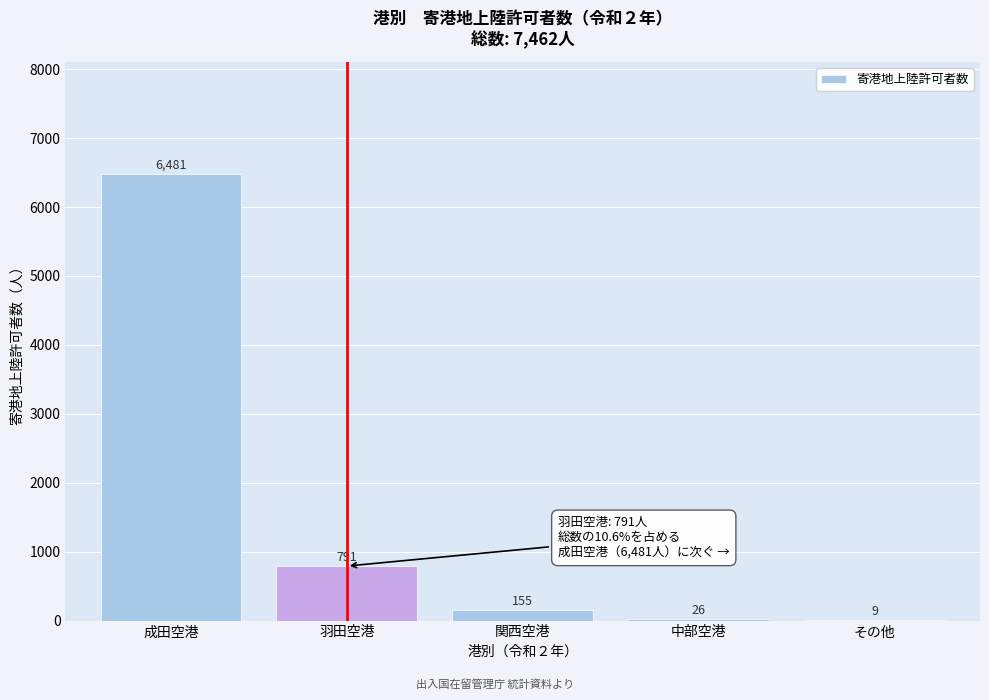

Reading right to left, transcribe all the data shown in this chart.

その他=9	中部空港=26	関西空港=155	羽田空港=791	成田空港=6481